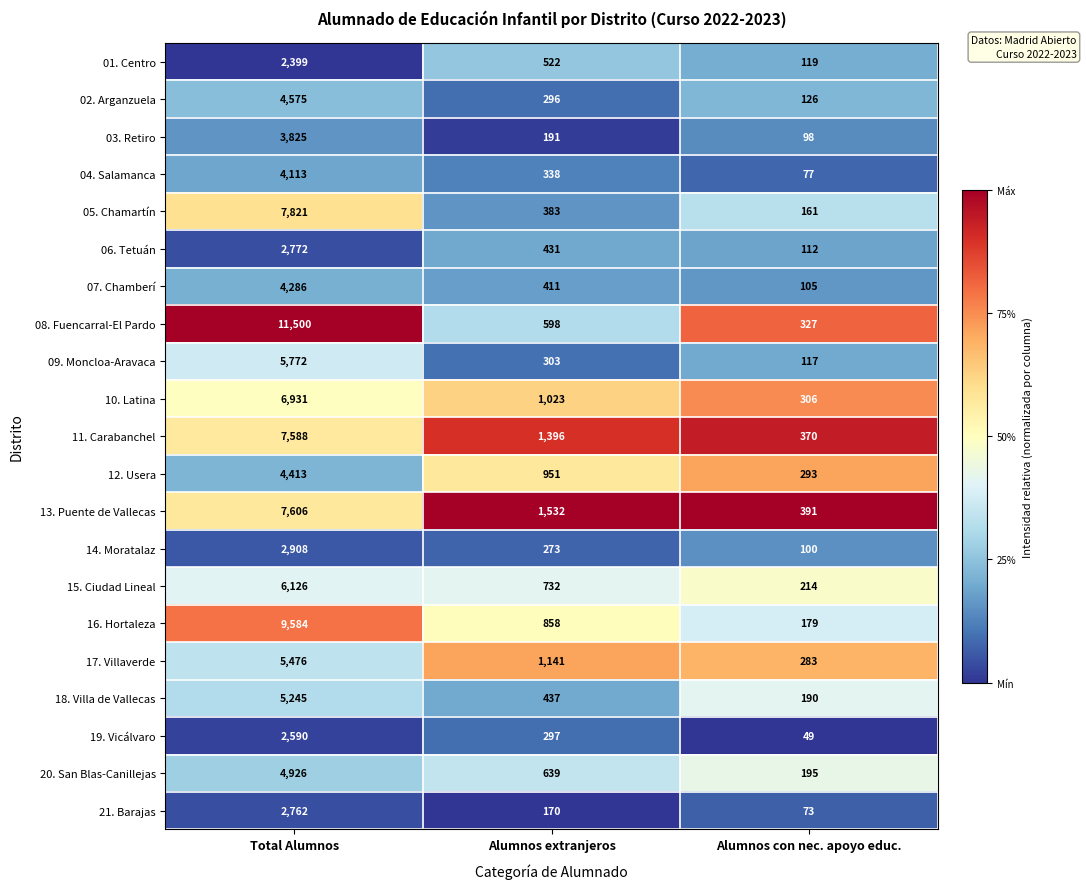

The 17. Villaverde series shows 1551 at Alumnos extranjeros. True or false?

False